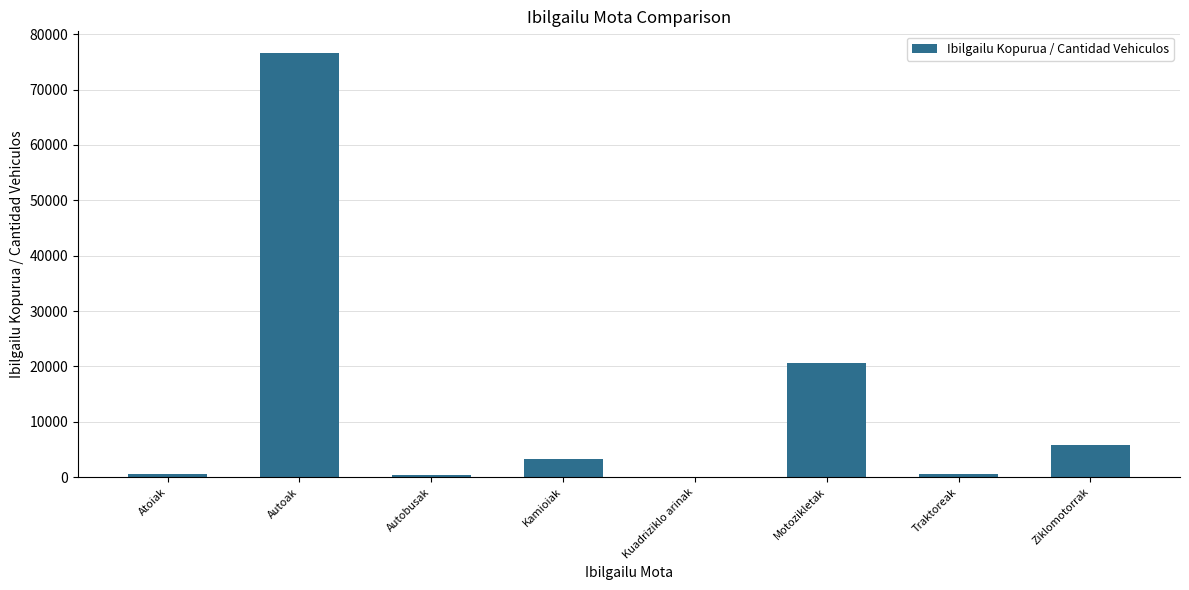

What is the sum of all values?

107715